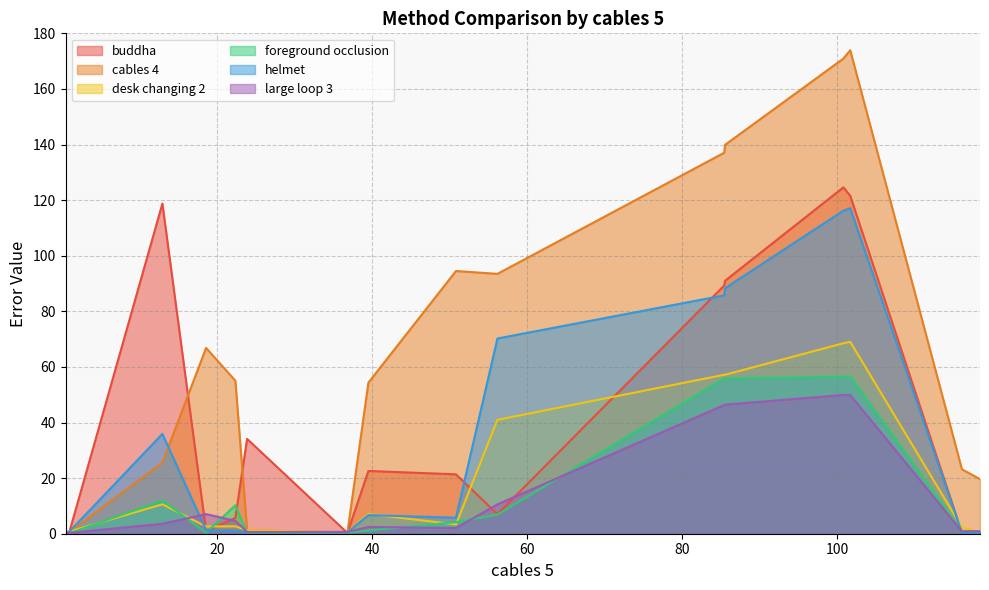

What are all the series names shown in the legend?

buddha, cables 4, desk changing 2, foreground occlusion, helmet, large loop 3